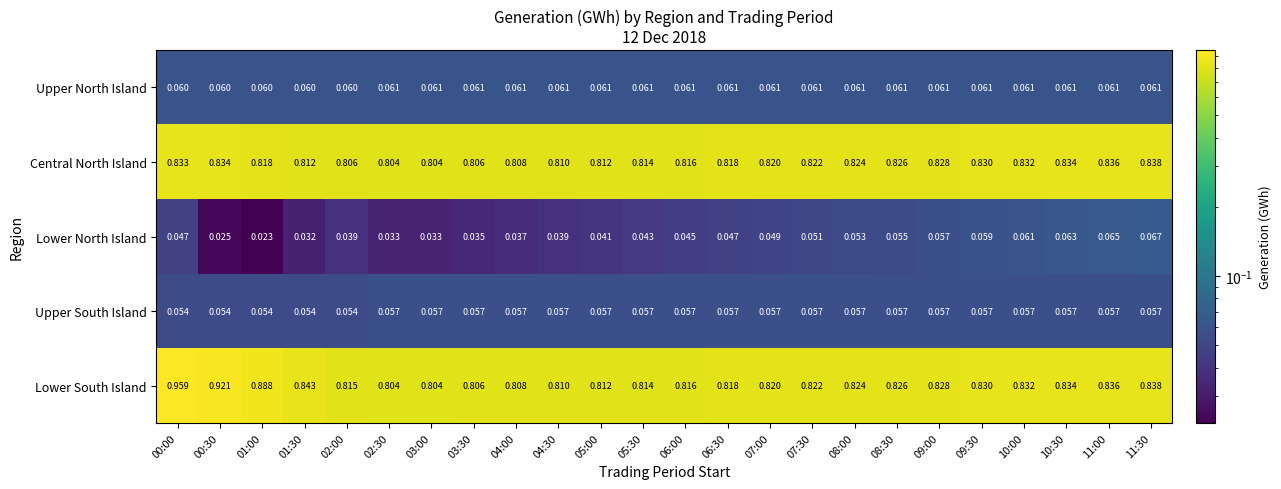

Rank the series by their maximum value, from lowest to highest.

Upper South Island, Upper North Island, Lower North Island, Central North Island, Lower South Island